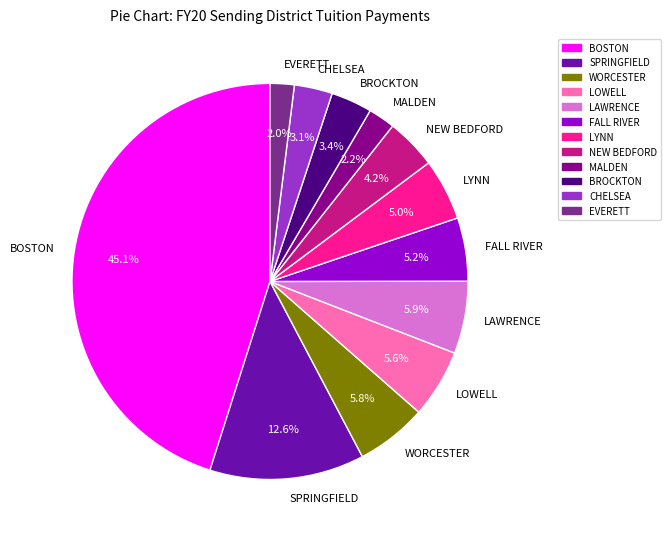

Count the number of slices in the pie.

12